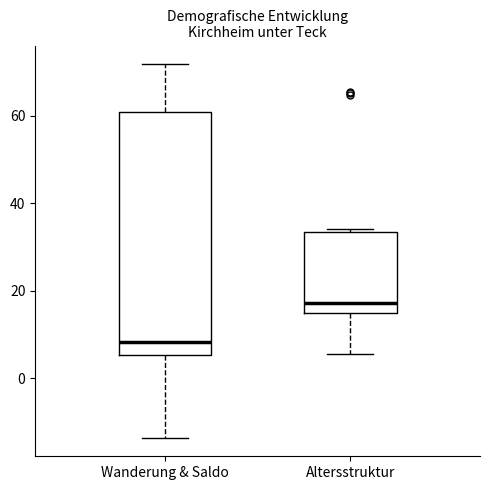

Reading left to right, read every box against the y-axis: the position of its median line, the range the box covers, and the ends of its whiskers. The values are not printed on the chart, so give them approximately, as read against the axis.

Wanderung & Saldo: median 8, box 6 to 60, whiskers -14 to 72
Altersstruktur: median 18, box 14 to 34, whiskers 6 to 34 (just above the box's upper edge)